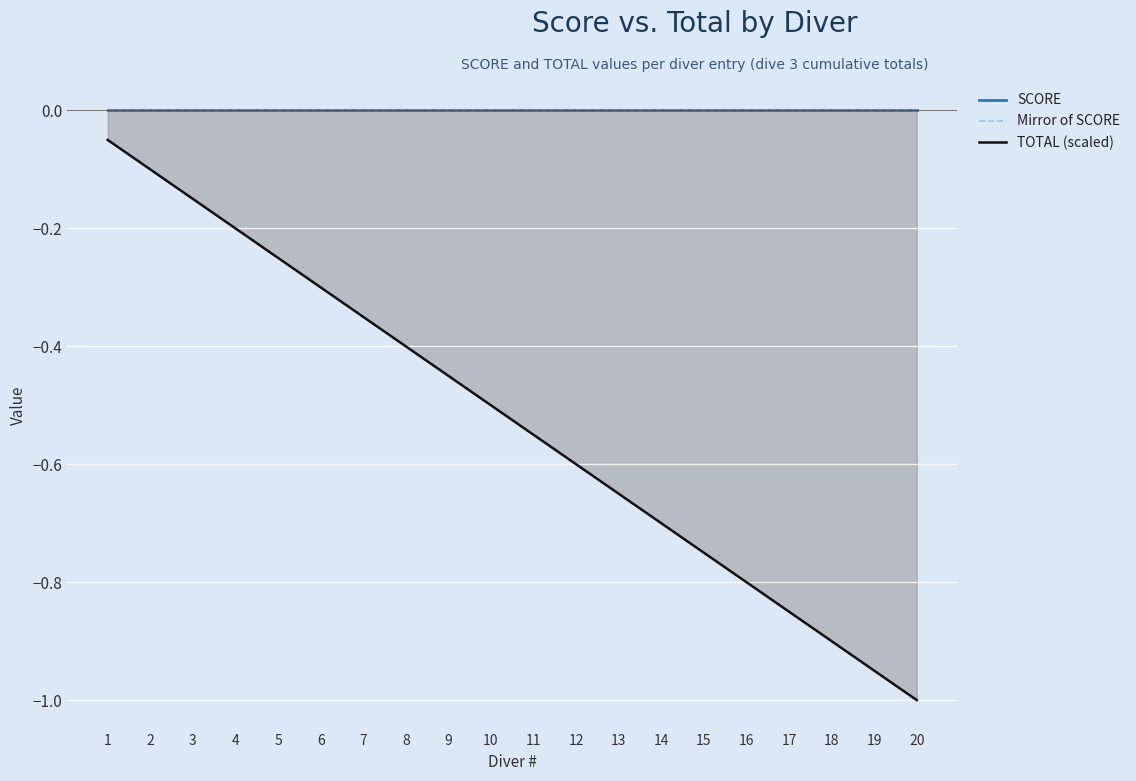

Which series has the largest total across all categories?

SCORE